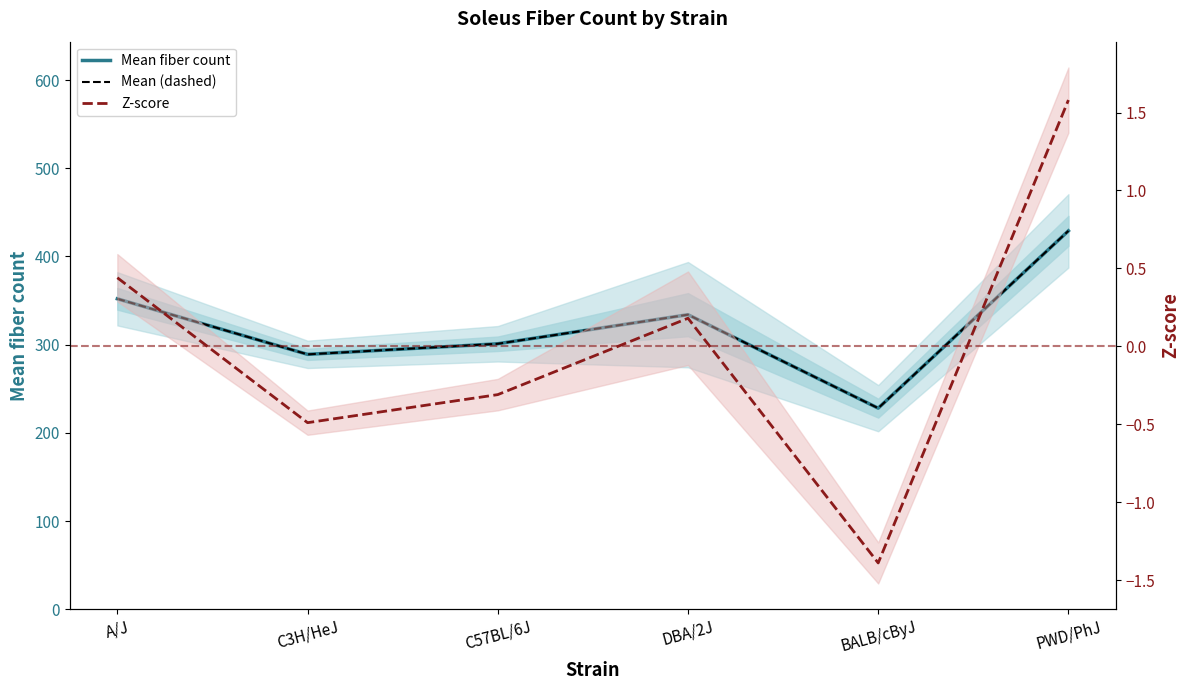

What is the value of the Mean fiber count point at the 1st from the left?

352.0